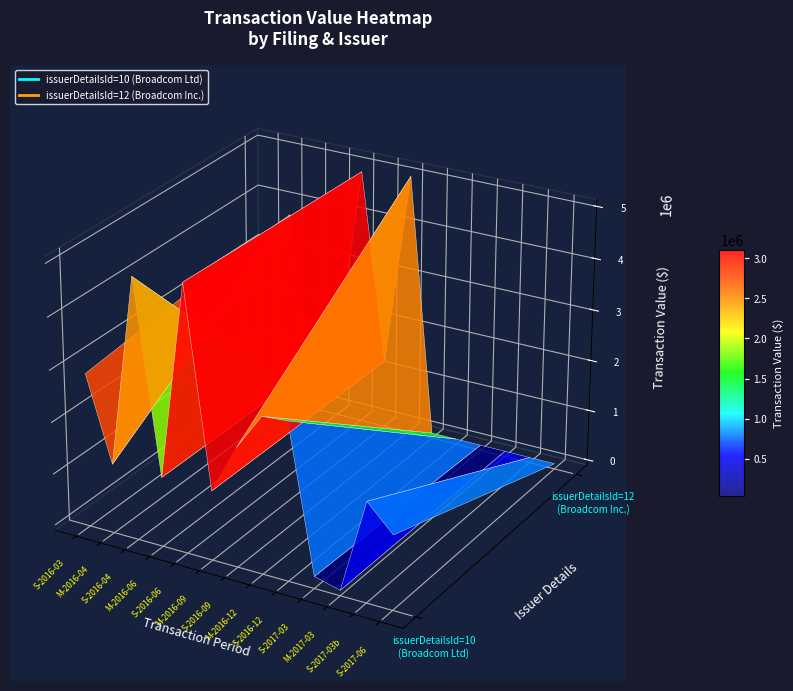

What is the sum of the 10_1649338 values at 7 and 10?

2905553